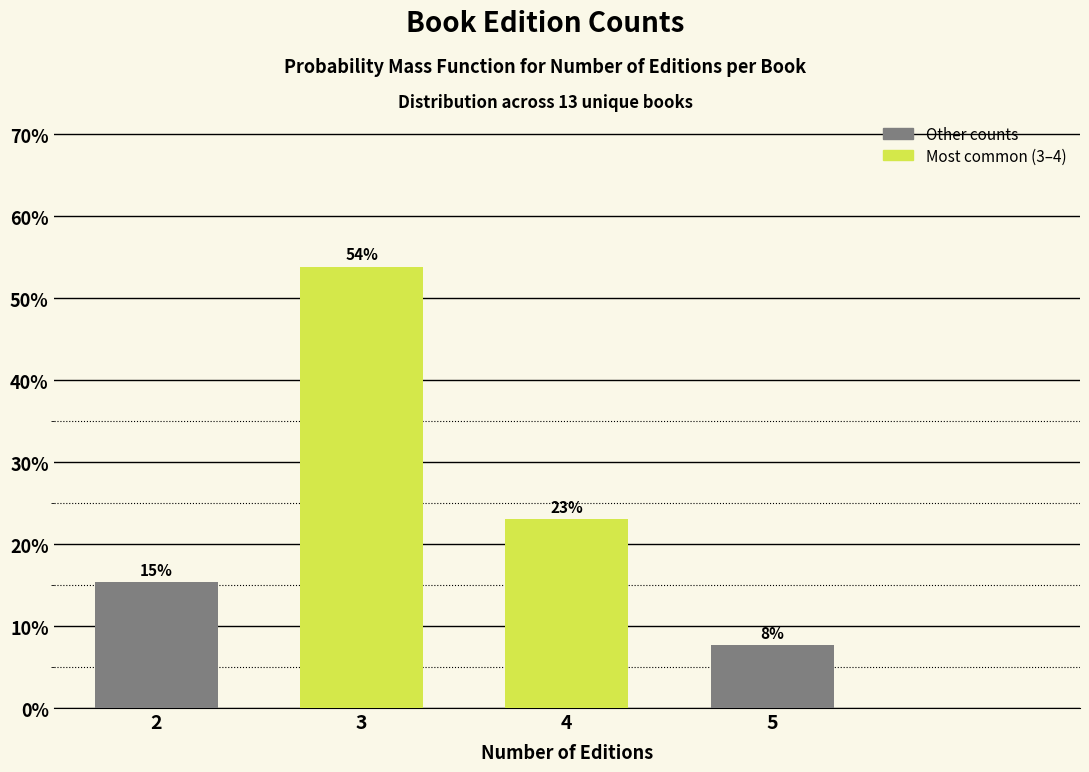

What is the value of the 3rd bar from the left?

23.1